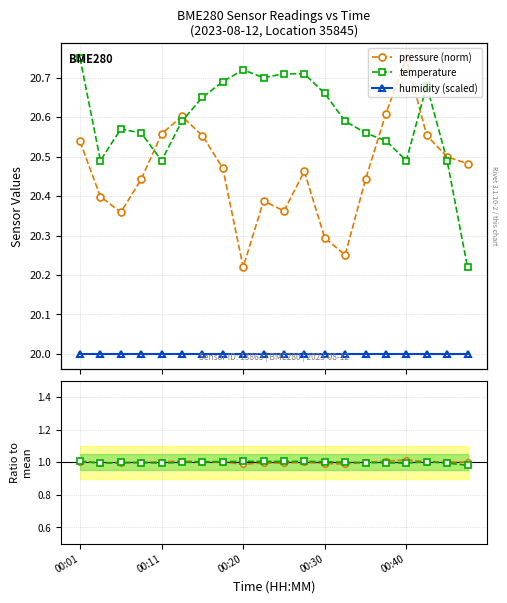

True or false: pressure ratio and pressure (norm) intersect in this chart.

False